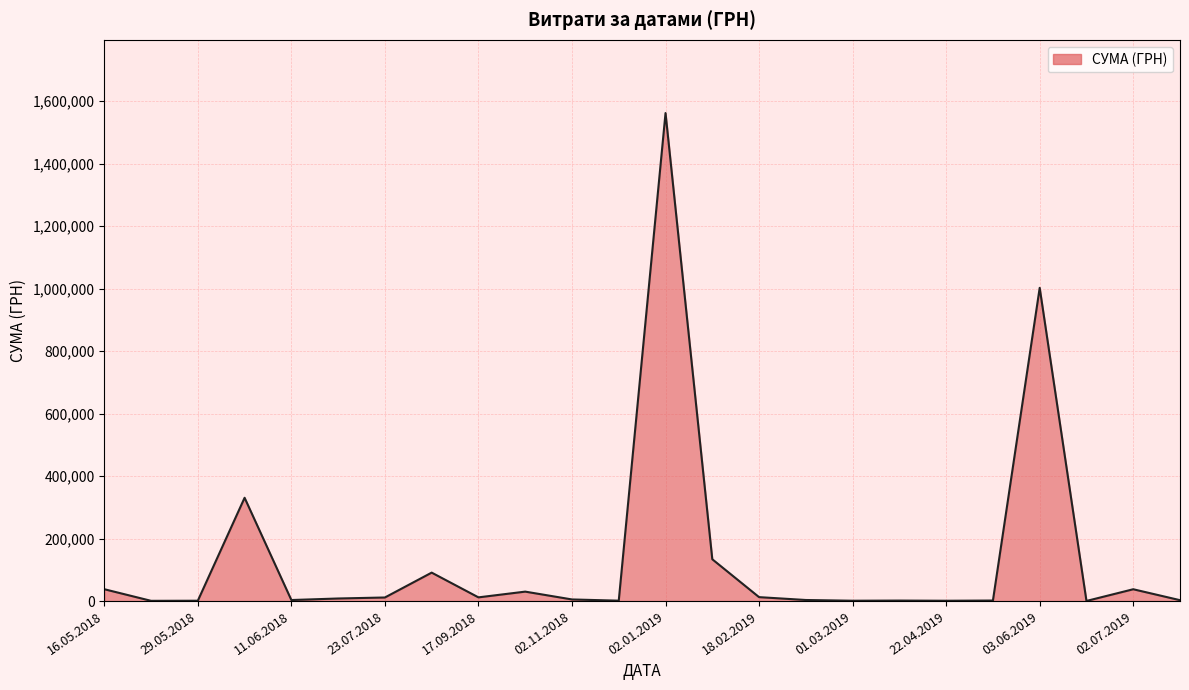

What is the difference between the maximum and minimum values?

1561408.3